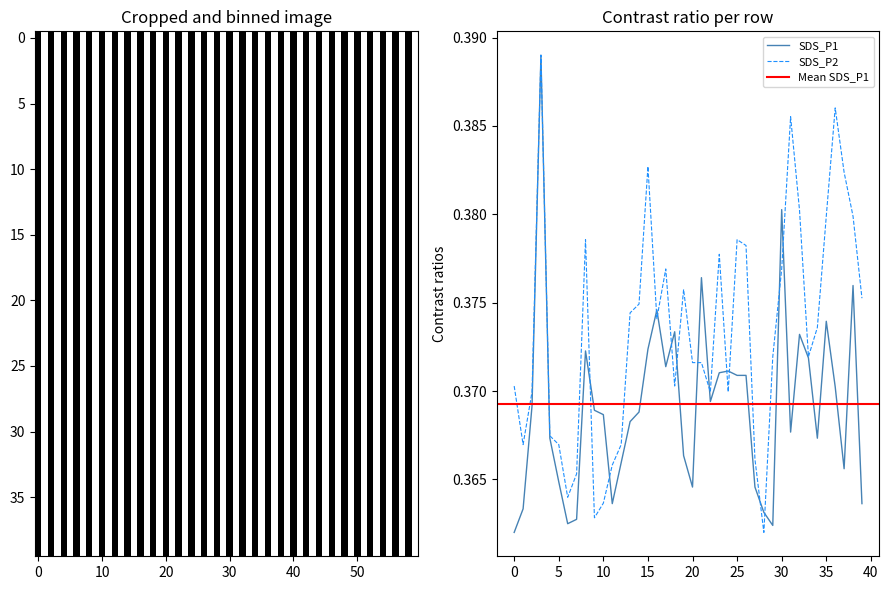

The value of SDS_P1 at 22 is 0.4. True or false?

True